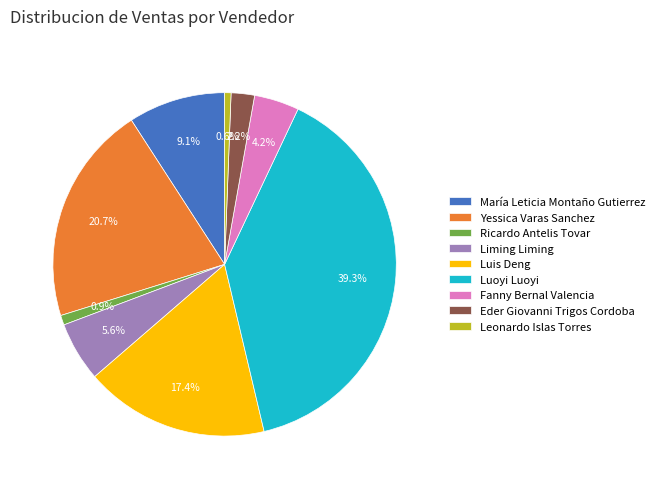

Count the number of slices in the pie.

9